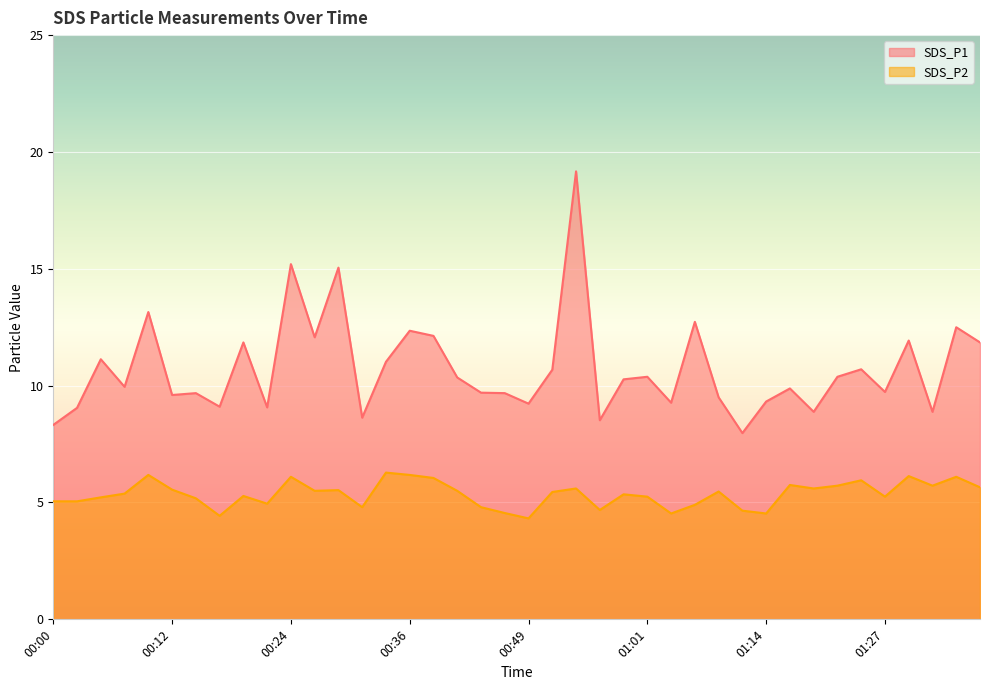

At how many categories does at least one series exceed 12?

9